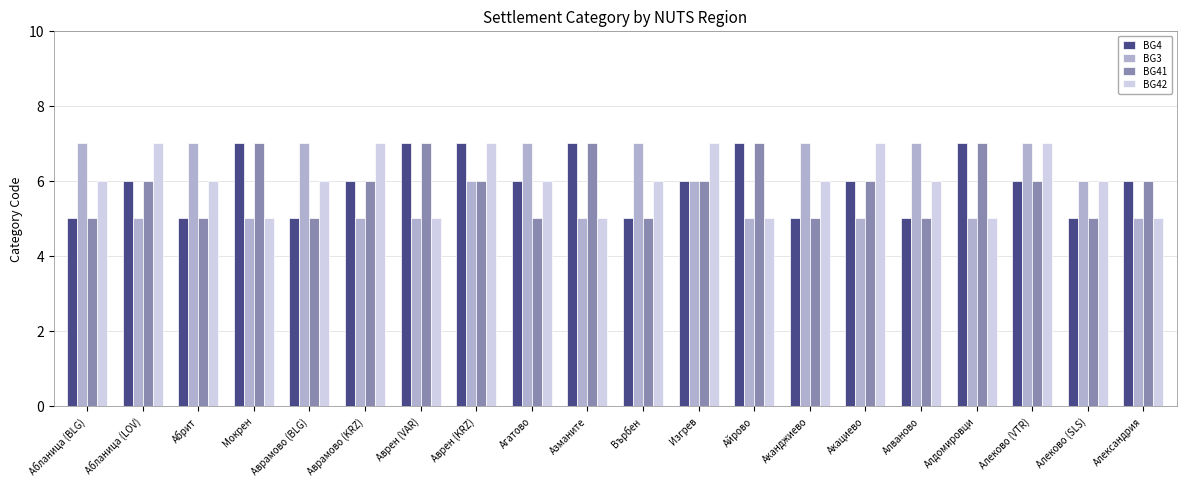

How many data points does each series have?

20